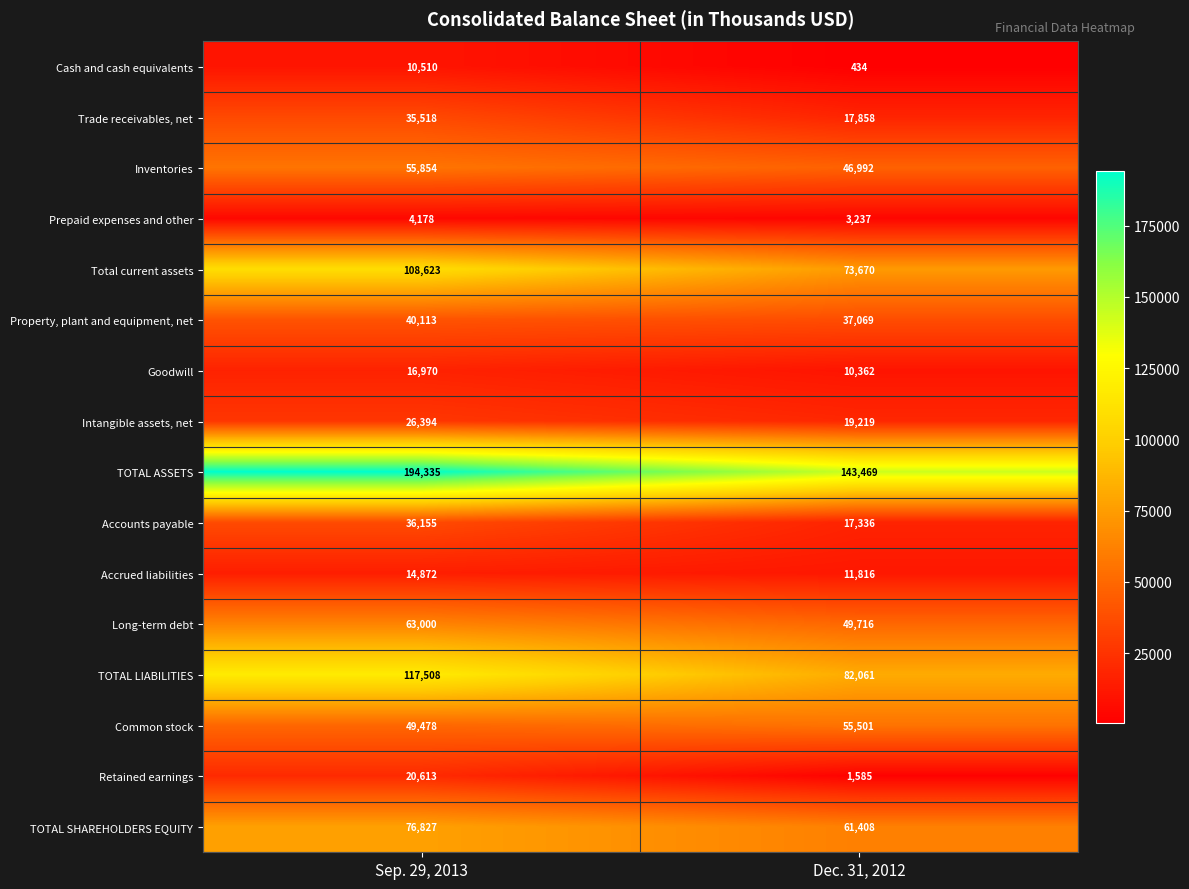

What is the sum of the Goodwill values at Sep. 29, 2013 and Dec. 31, 2012?

27332